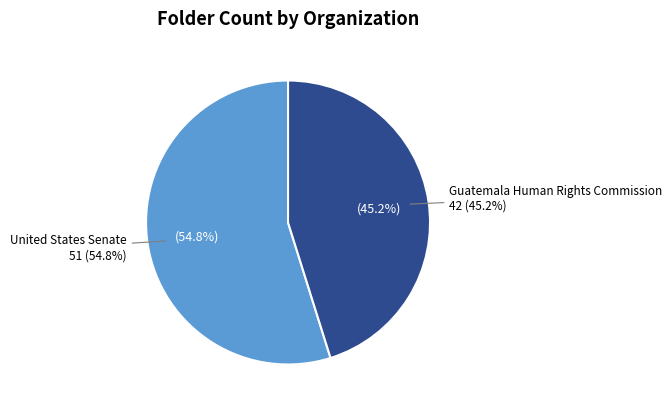

The United States Senate slice represents 55% of the pie. True or false?

True